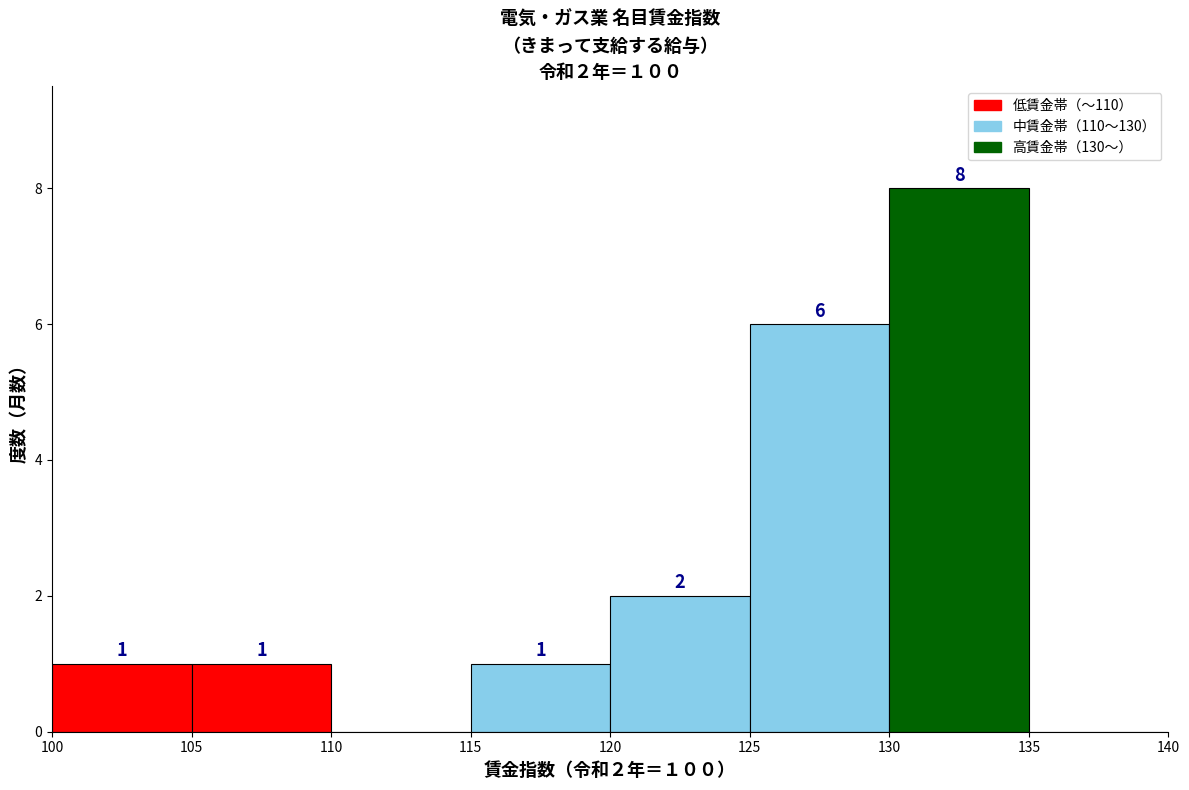

Over which range of the x-axis is the bar tallest?

130 to 135